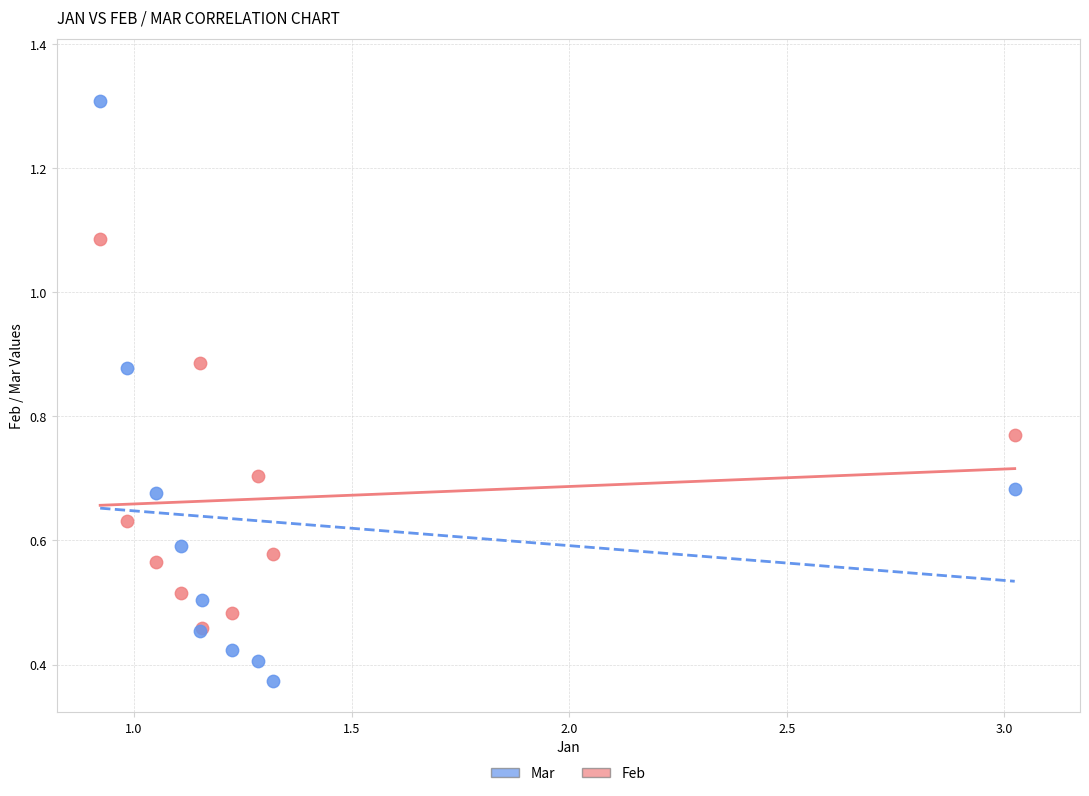

Which series reaches the maximum Y coordinate?

Mar